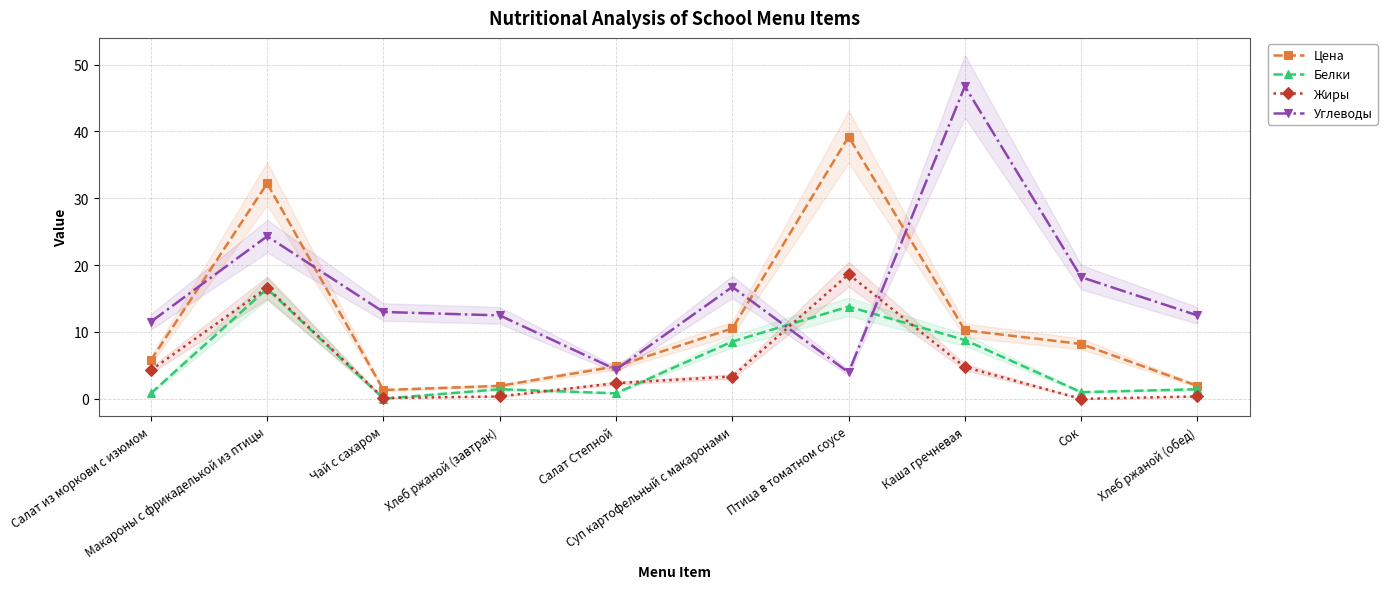

Reading left to right, what are all the values shown in this chart?

Цена: Салат из моркови с изюмом=5.8	Макароны с фрикаделькой из птицы=32.2	Чай с сахаром=1.3	Хлеб ржаной (завтрак)=1.9	Салат Степной=4.8	Суп картофельный с макаронами=10.5	Птица в томатном соусе=39.2	Каша гречневая=10.3	Сок=8.2	Хлеб ржаной (обед)=1.9
Белки: Салат из моркови с изюмом=0.8	Макароны с фрикаделькой из птицы=16.5	Чай с сахаром=0.0	Хлеб ржаной (завтрак)=1.4	Салат Степной=0.8	Суп картофельный с макаронами=8.6	Птица в томатном соусе=13.8	Каша гречневая=8.8	Сок=1.0	Хлеб ржаной (обед)=1.4
Жиры: Салат из моркови с изюмом=4.3	Макароны с фрикаделькой из птицы=16.6	Чай с сахаром=0.1	Хлеб ржаной (завтрак)=0.4	Салат Степной=2.4	Суп картофельный с макаронами=3.3	Птица в томатном соусе=18.6	Каша гречневая=4.8	Сок=0.0	Хлеб ржаной (обед)=0.4
Углеводы: Салат из моркови с изюмом=11.5	Макароны с фрикаделькой из птицы=24.3	Чай с сахаром=13.0	Хлеб ржаной (завтрак)=12.5	Салат Степной=4.4	Суп картофельный с макаронами=16.7	Птица в томатном соусе=3.9	Каша гречневая=46.7	Сок=18.2	Хлеб ржаной (обед)=12.5